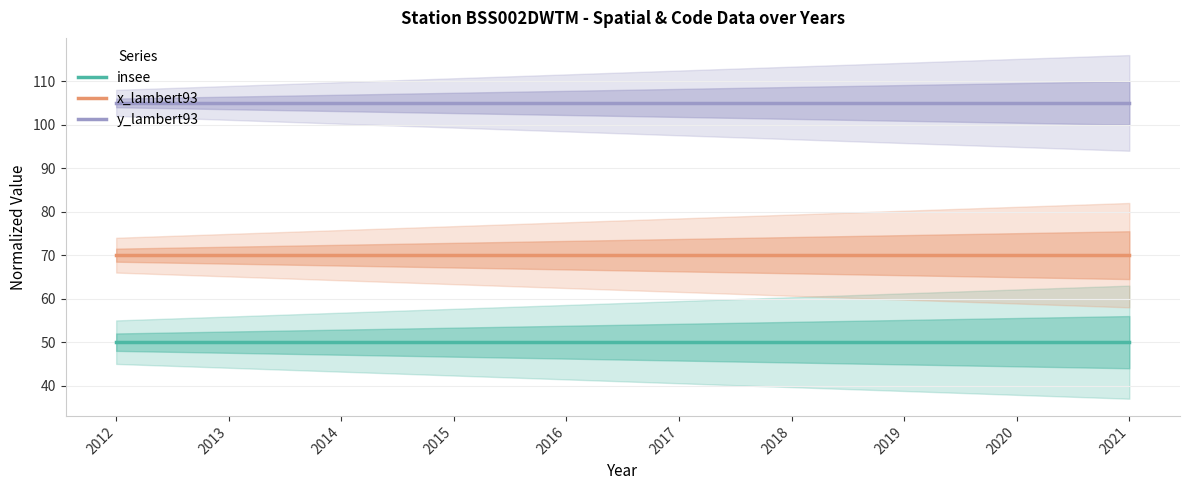

What are all the series names shown in the legend?

insee, x_lambert93, y_lambert93